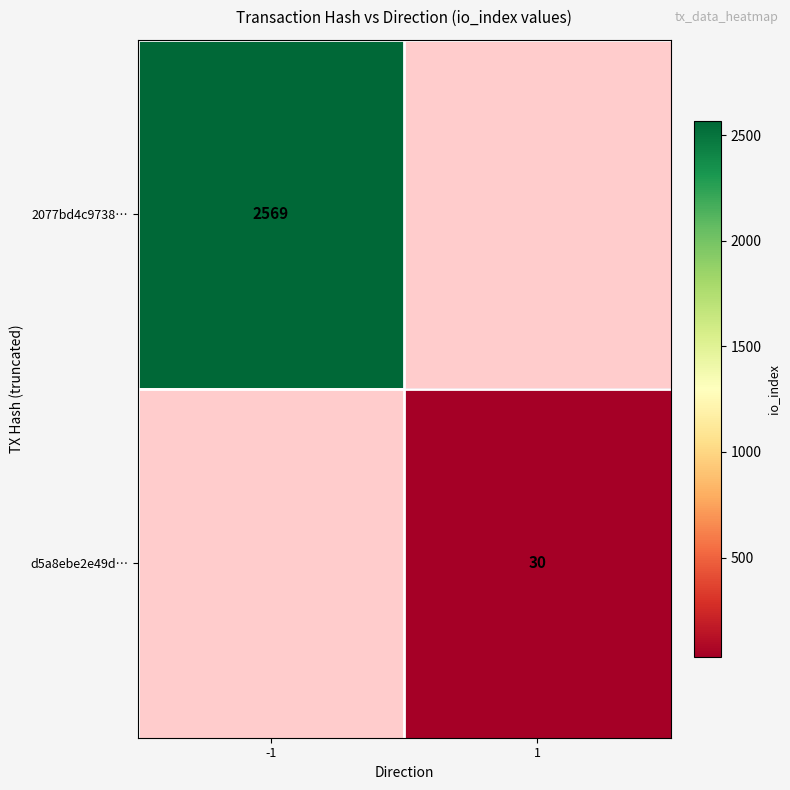

The value of 2077bd4c9738… at -1 is 2569. True or false?

True